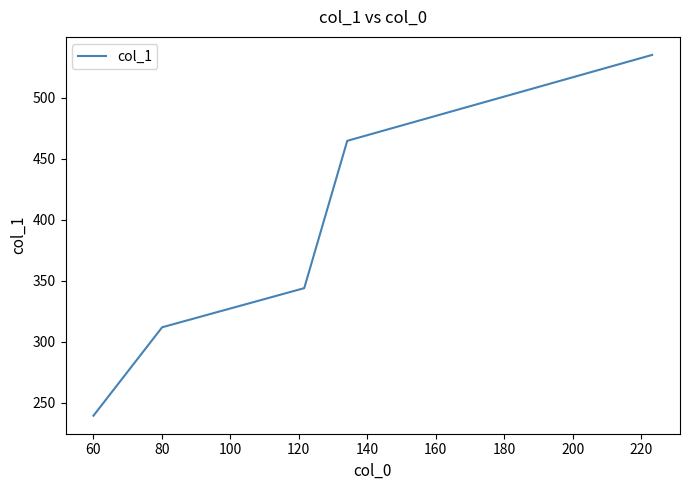

True or false: the data has more than 0 interior local peaks.

False